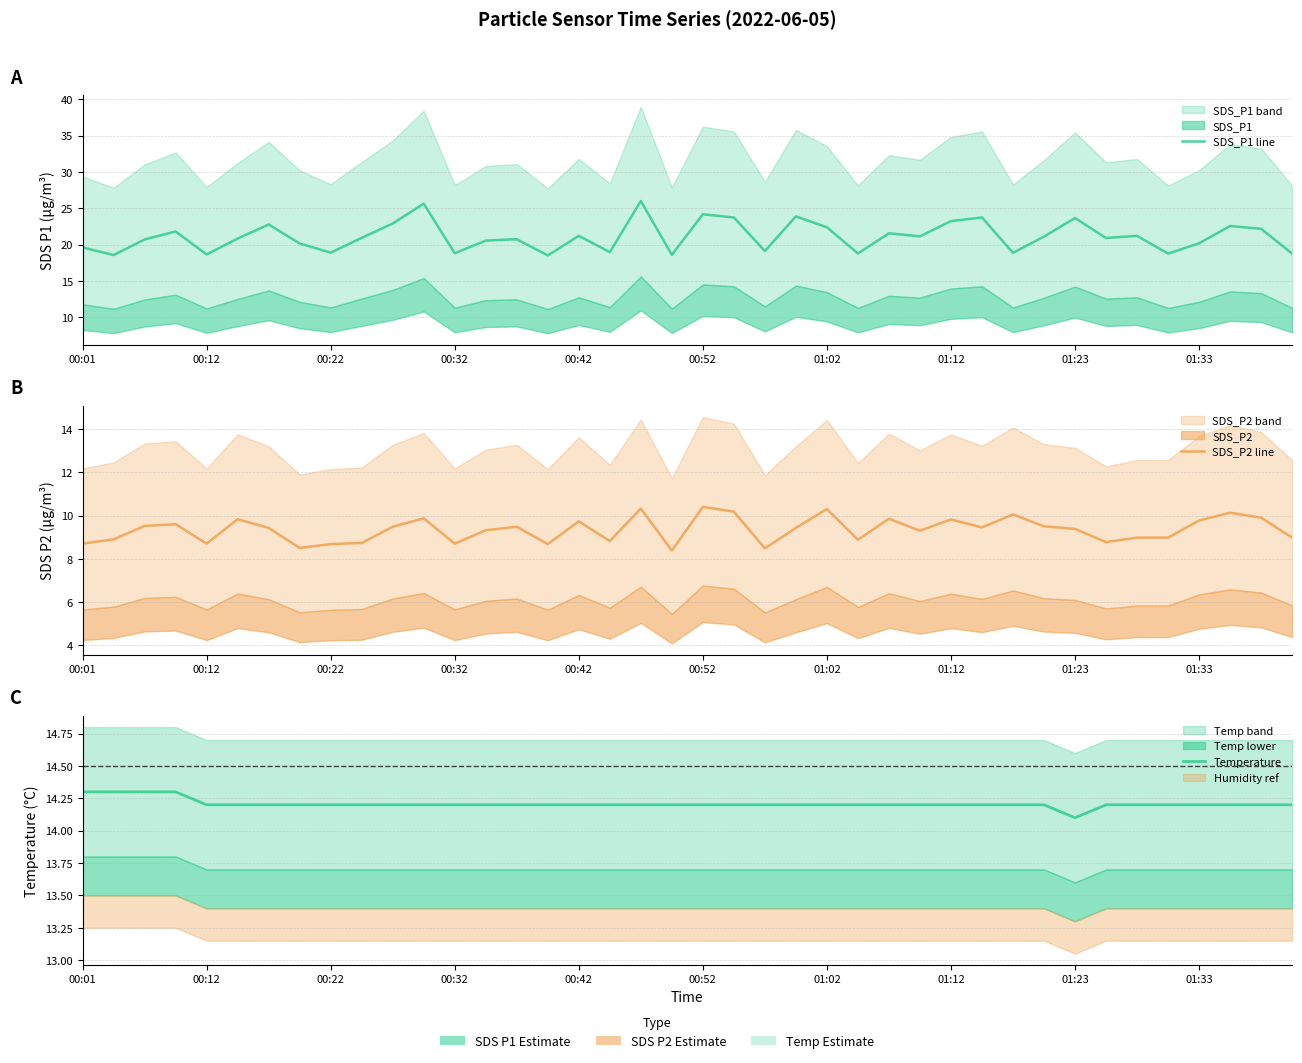

Is the value of SDS_P2 line at 00:42 greater than the value of SDS_P1 line at 19?

No